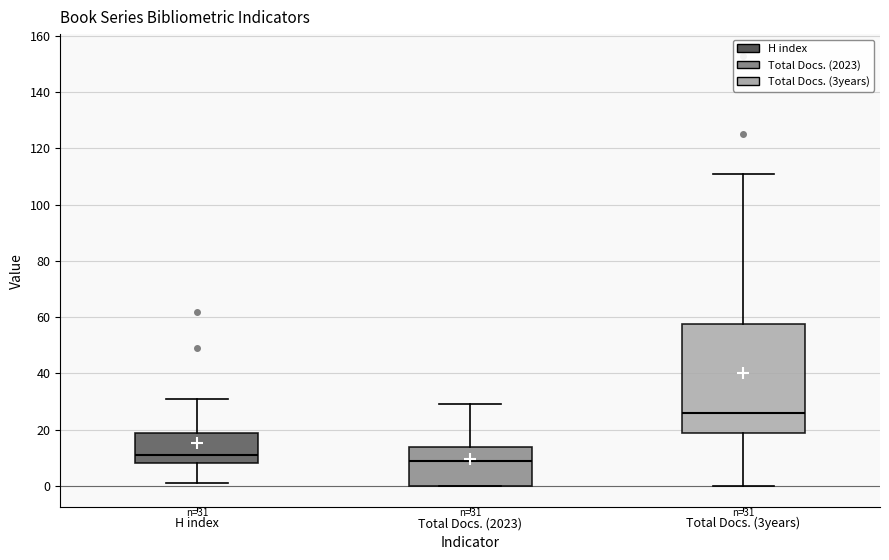

Comparing the boxes themselves (not the whiskers), which one is the tallest?

Total Docs. (3years)